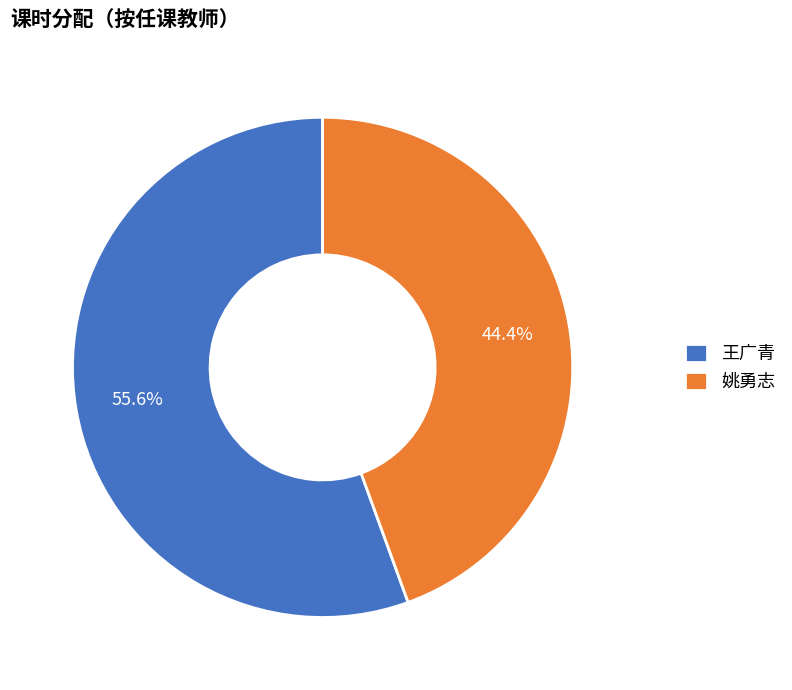

To the nearest percent, what portion does 王广青 represent?

56%